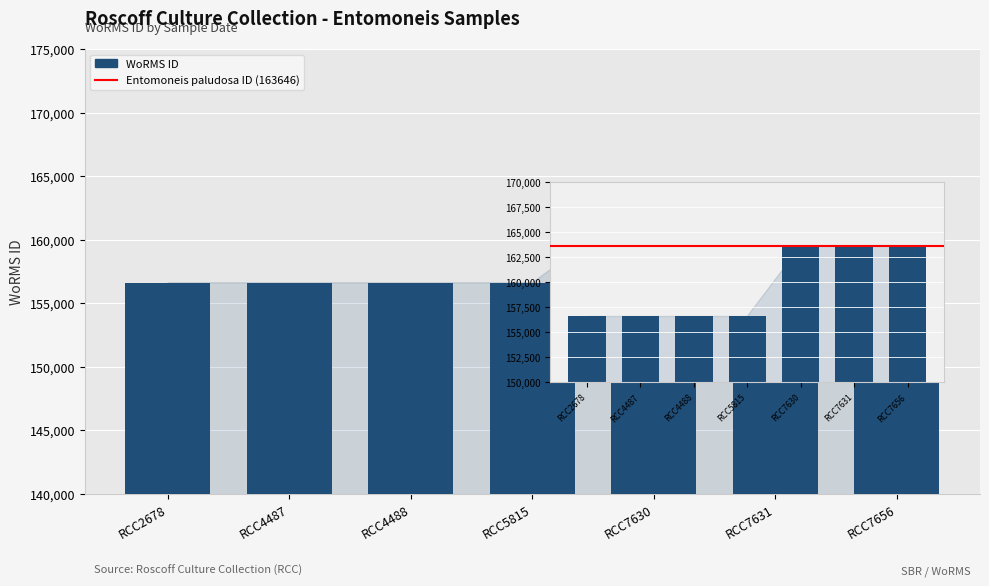

Approximately how many times larger is the value at RCC4487 compared to RCC7631?

1.0